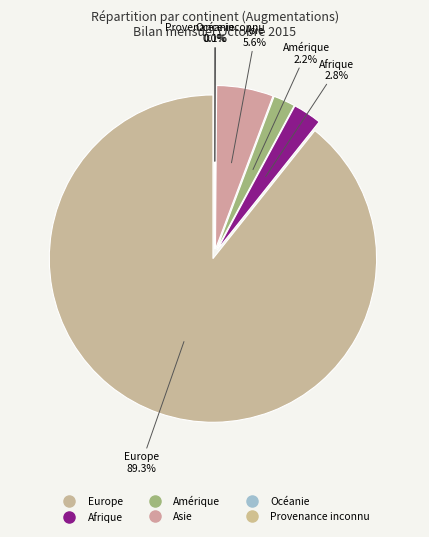

Count the number of slices in the pie.

6